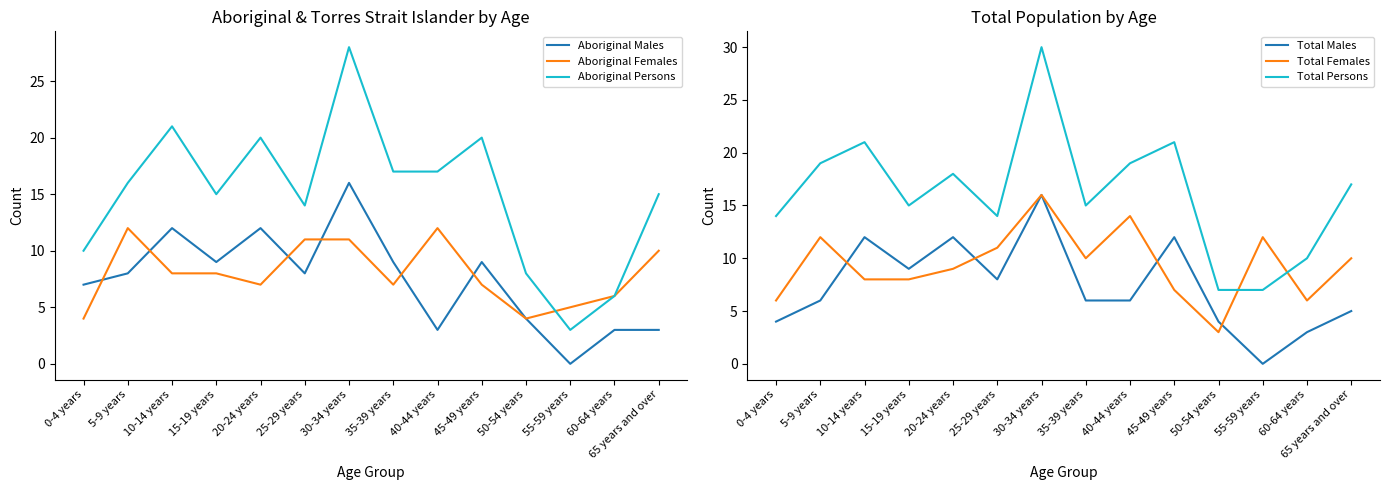

List the labels in order of Total Persons value, largest first.

30-34 years, 10-14 years, 45-49 years, 5-9 years, 40-44 years, 20-24 years, 65 years and over, 15-19 years, 35-39 years, 0-4 years, 25-29 years, 60-64 years, 50-54 years, 55-59 years